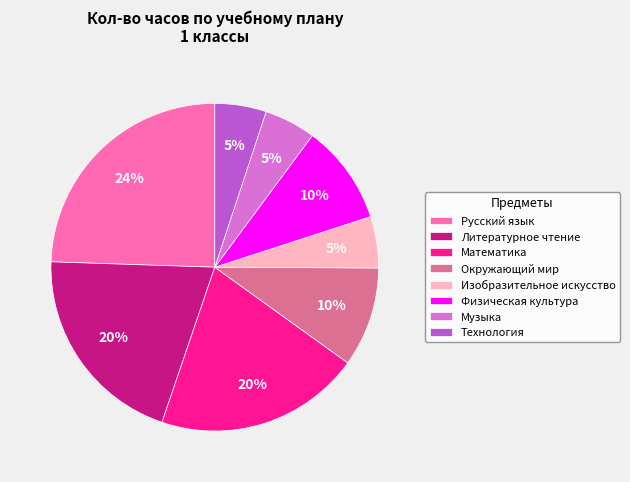

Does Музыка account for over 50% of the chart?

No